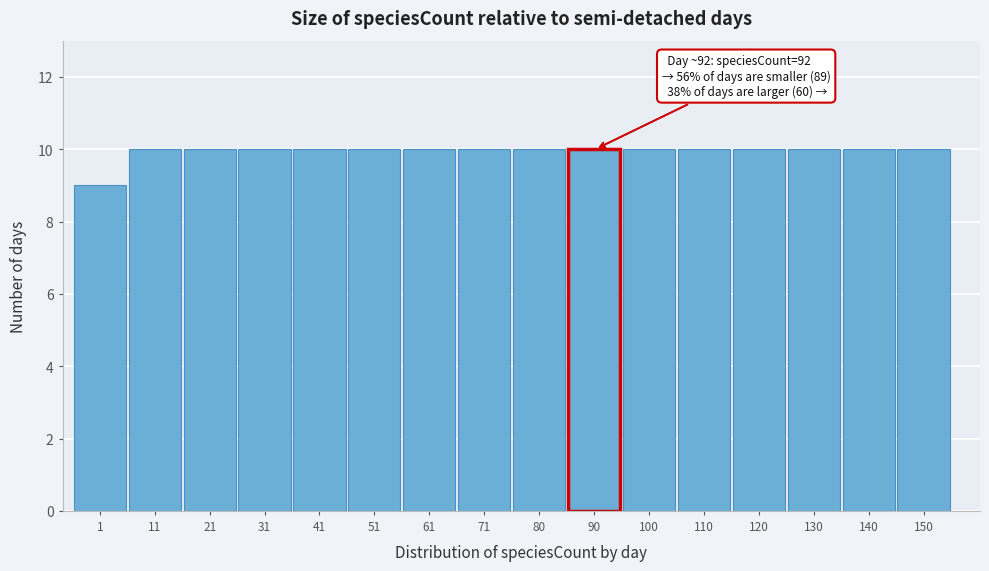

Reading right to left, list all the values displayed in this chart.

10	10	10	10	10	10	10	10	10	10	10	10	10	10	10	9